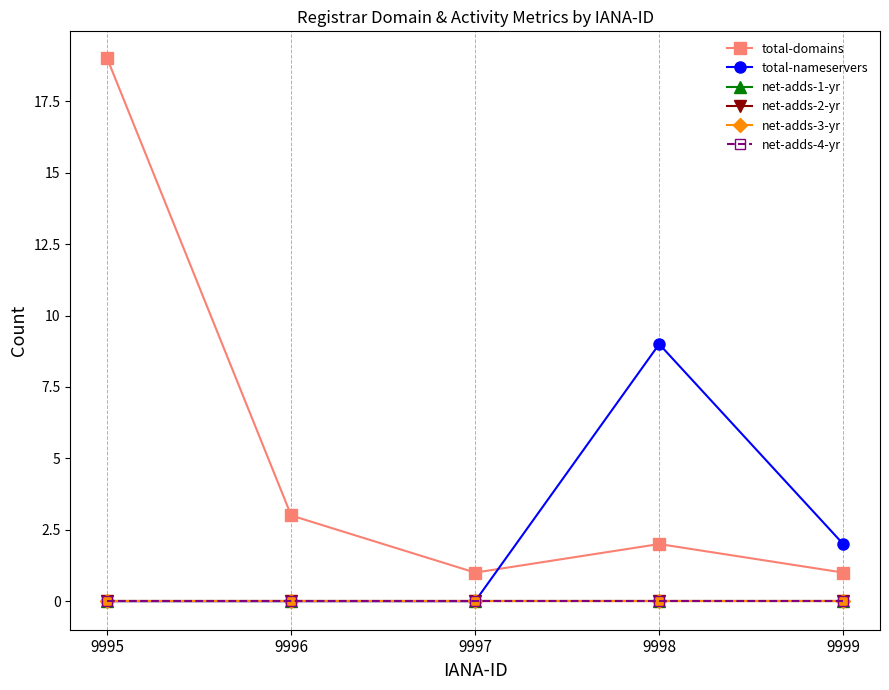

What is the average value of the total-nameservers series?

2